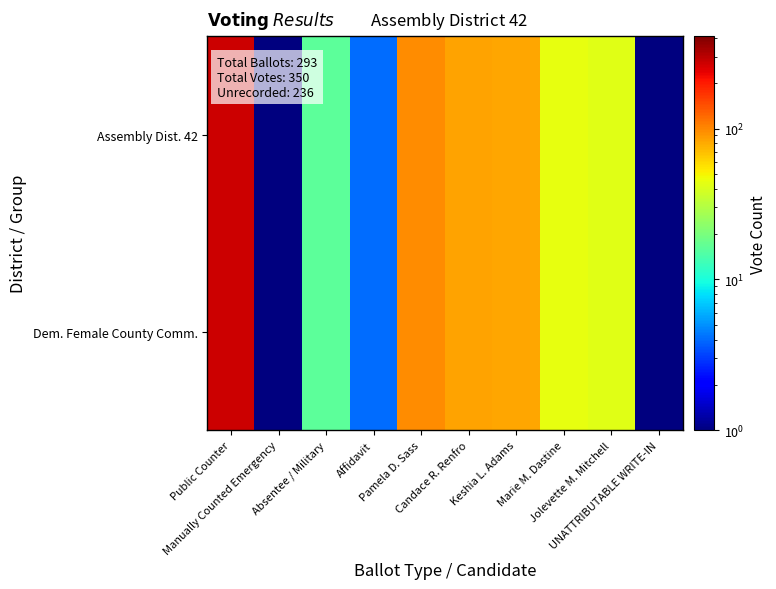

Which category has the lowest value across all series?

Manually Counted Emergency